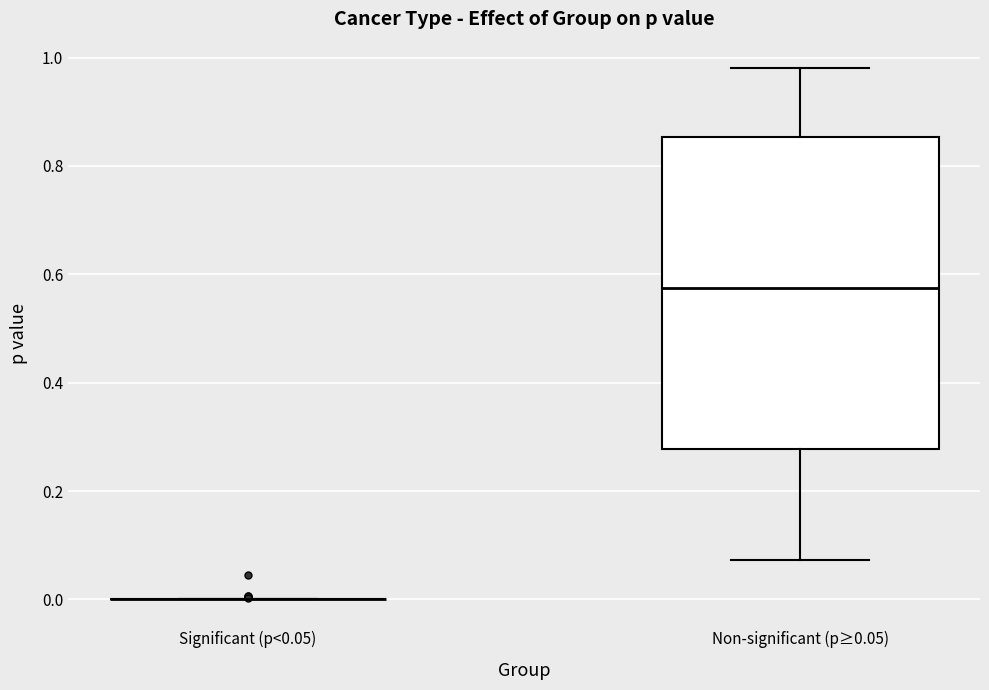

Where is the upper edge of the box for Non-significant (p≥0.05) on the y-axis? The values are not printed on the chart, so give them approximately, as read against the axis.

0.86